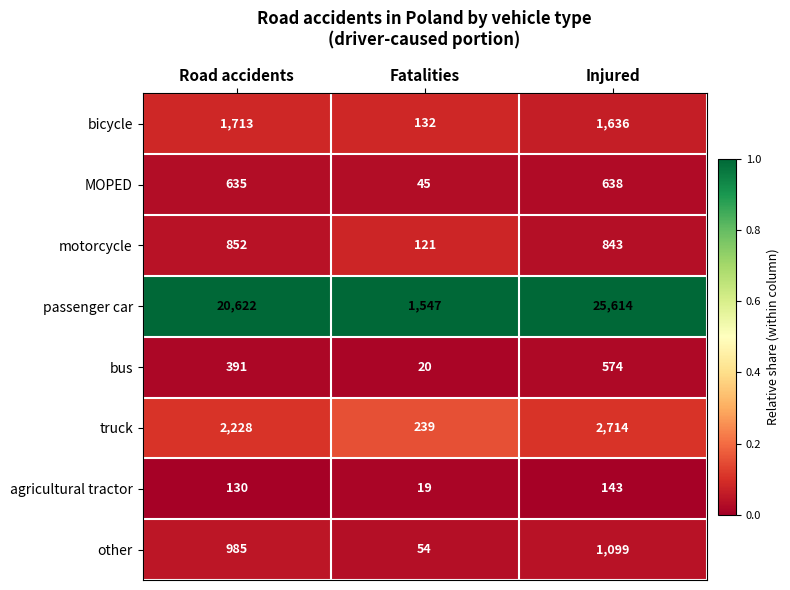

True or false: motorcycle has a value of 1403 at Injured.

False